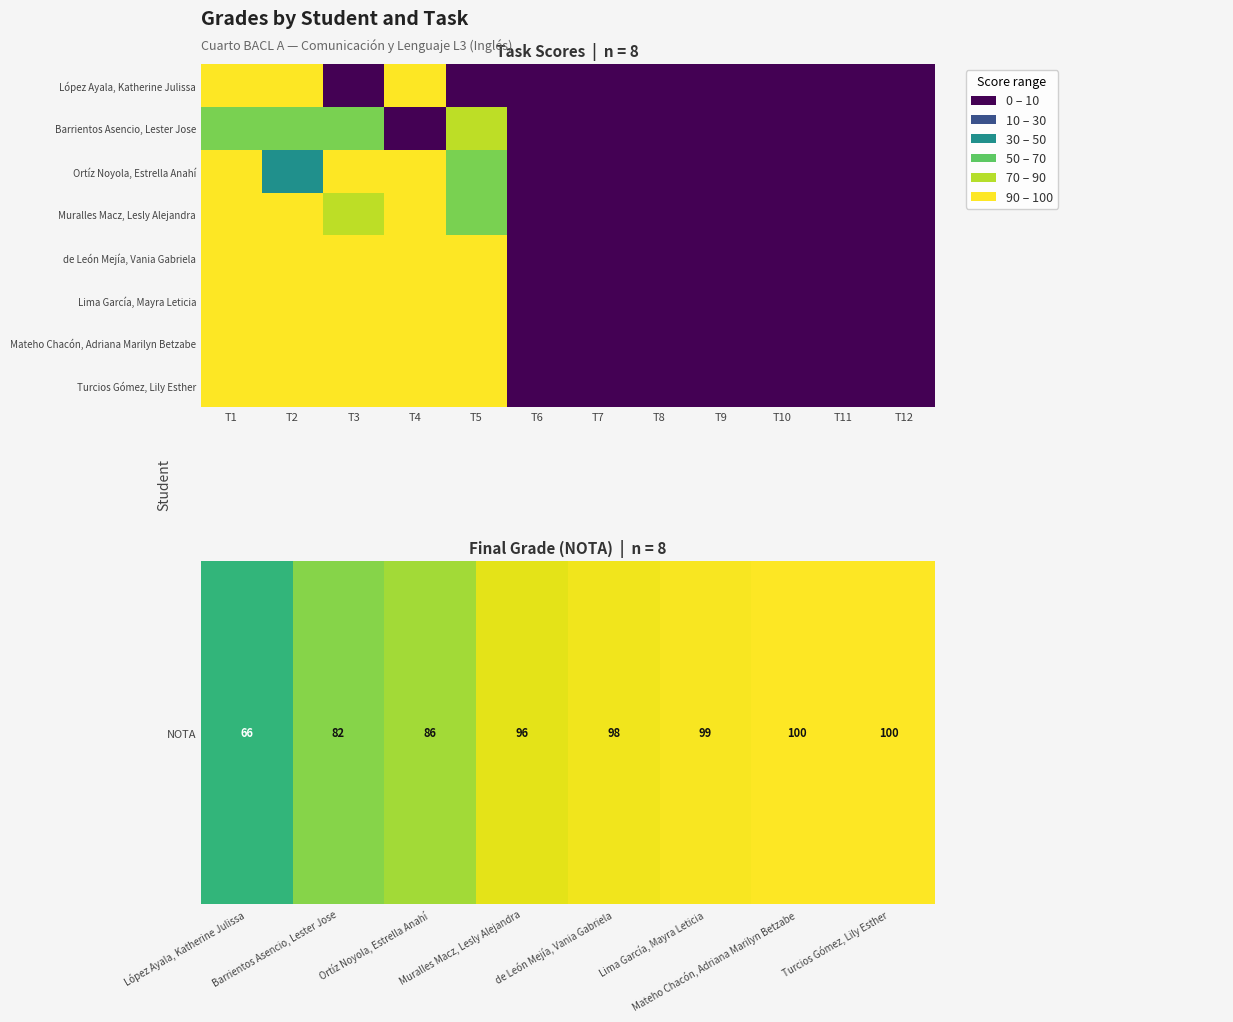

Between T3 and T8, which series saw the biggest shift?

de León Mejía, Vania Gabriela